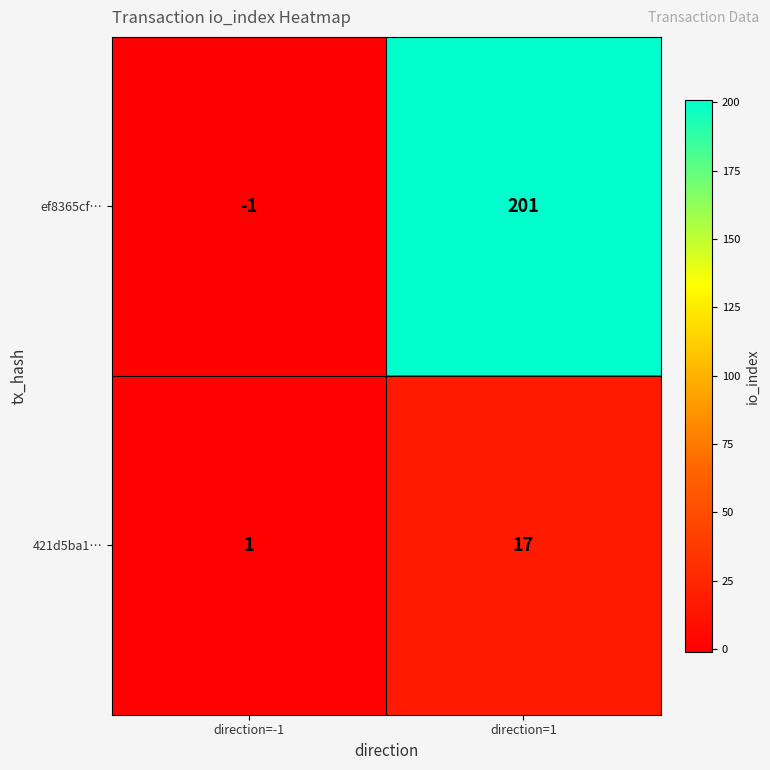

Is it true that ef8365cf… equals 201 at direction=1?

True